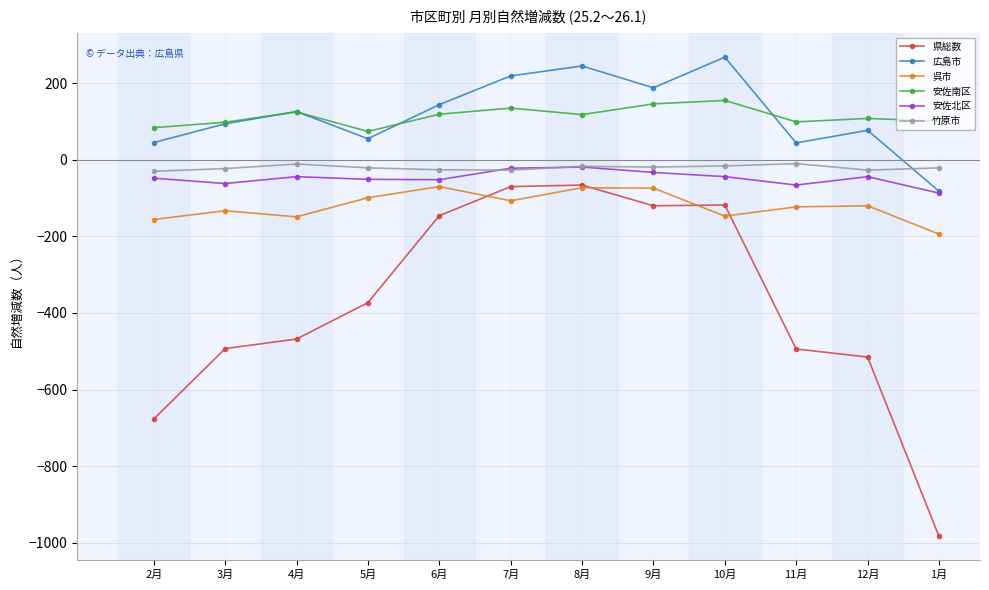

What is the smallest value displayed?

-983